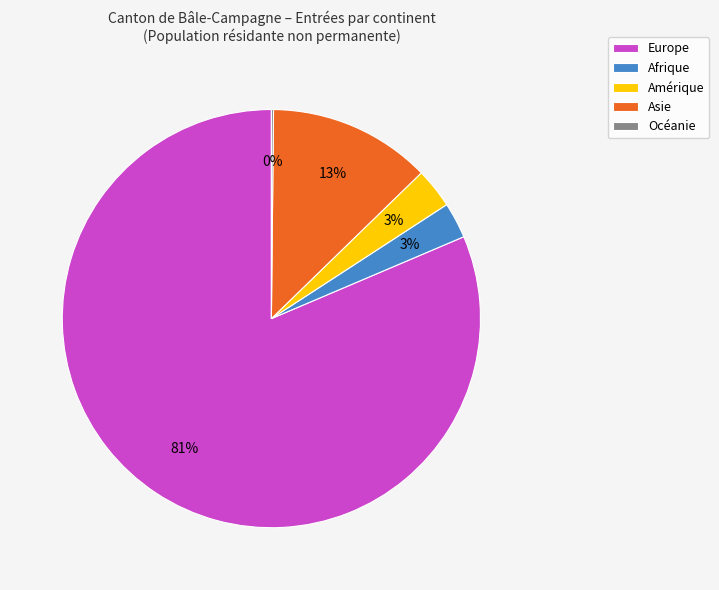

What is the largest slice in the pie chart?

Europe